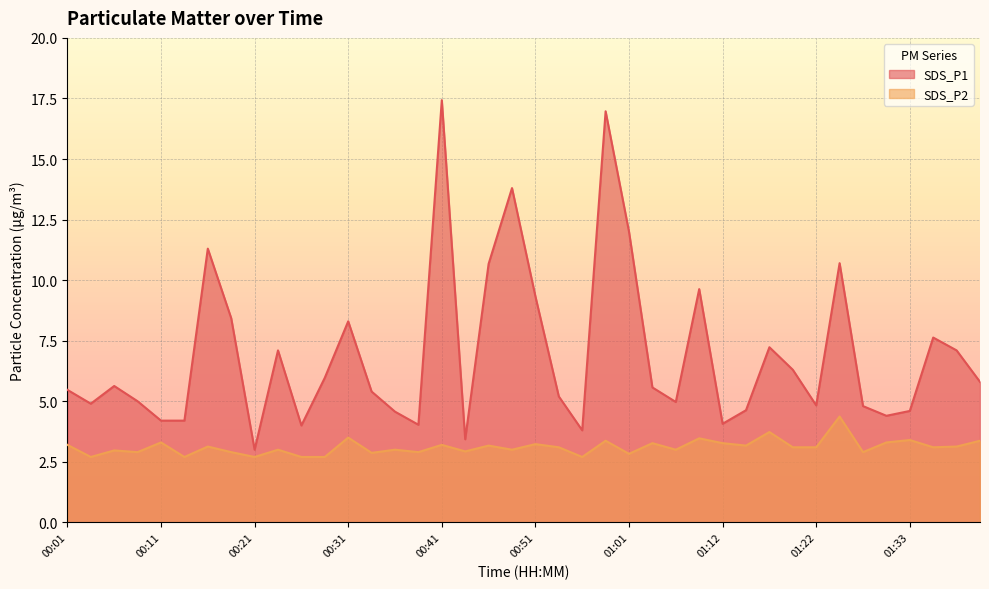

What is the label of the 27th point from the left?

01:07